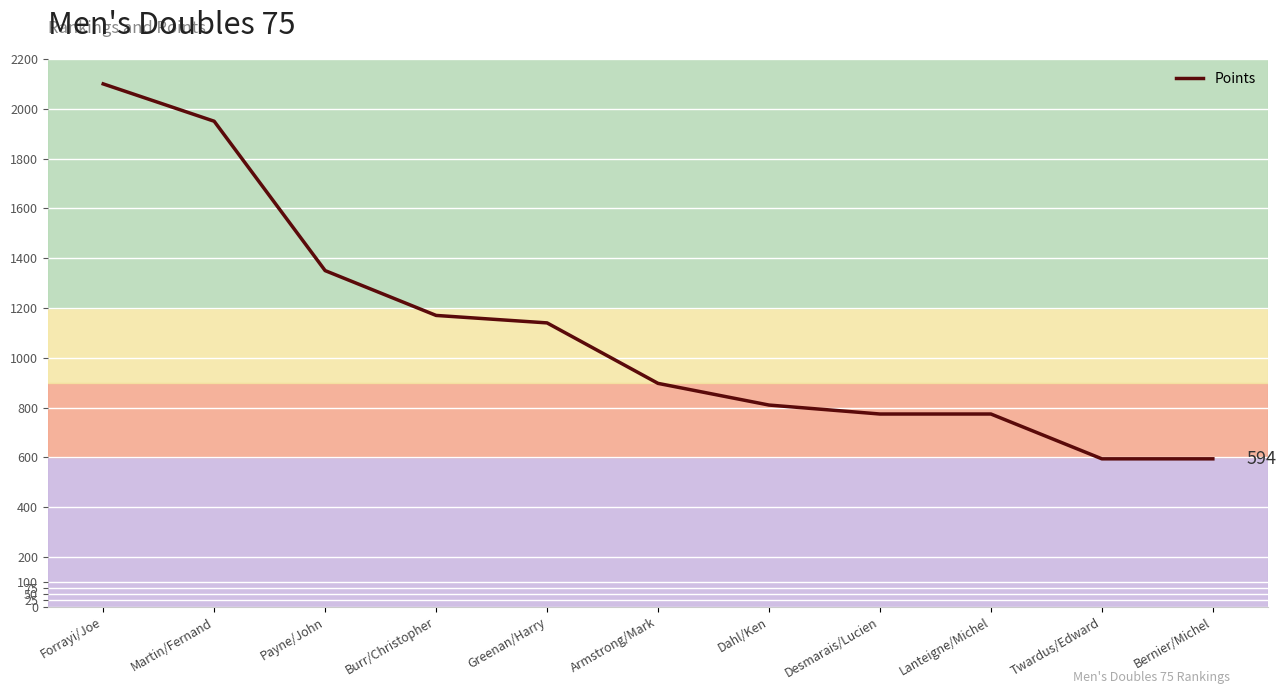

Where does the data first go above 897?

Forrayi/Joe